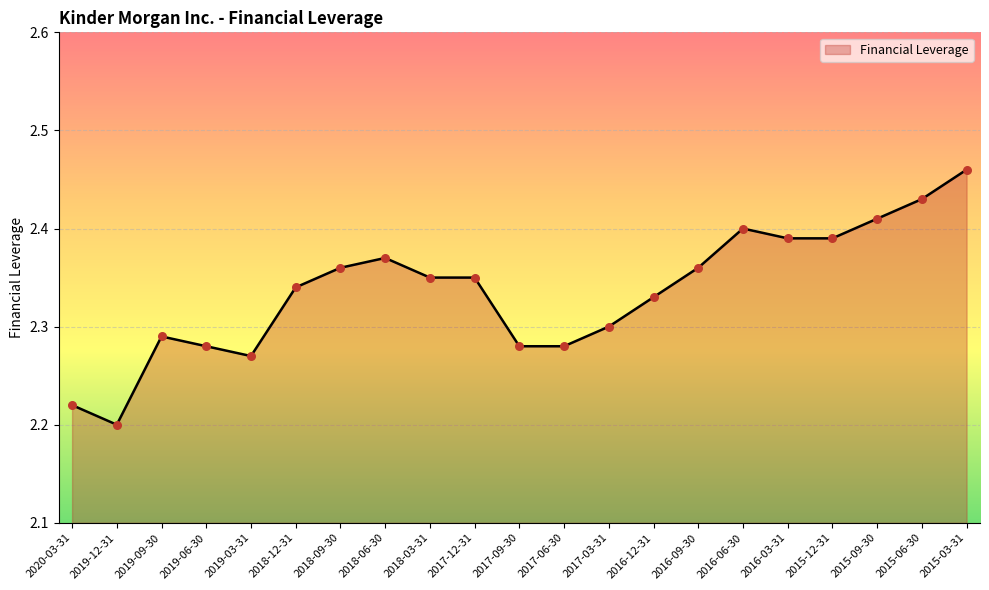

Approximately how many times larger is the value at 2016-09-30 compared to 2016-06-30?

1.0